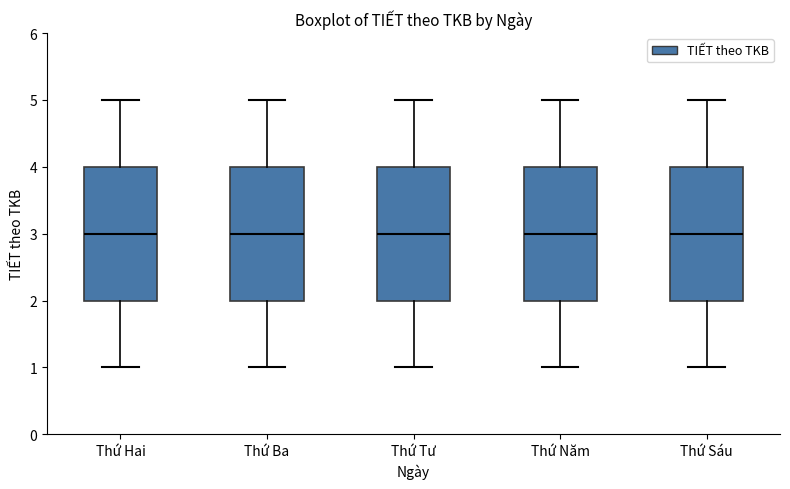

Where is the upper edge of the box for Thứ Tư on the y-axis? The values are not printed on the chart, so give them approximately, as read against the axis.

4